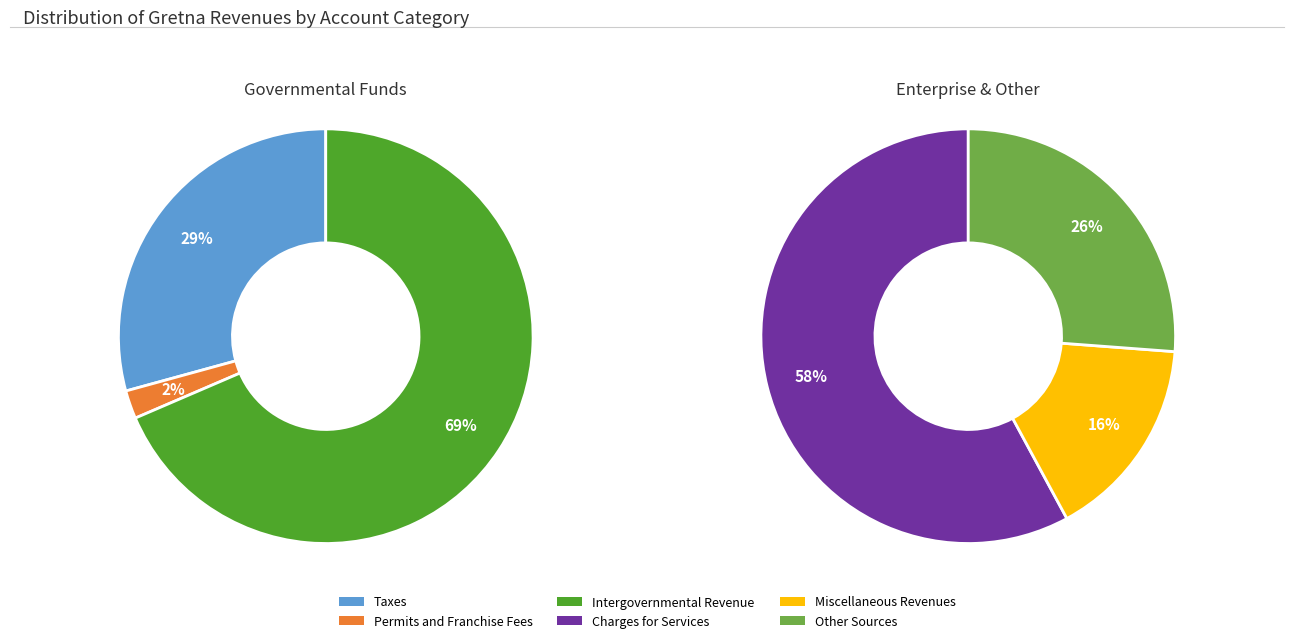

Is Permits and Franchise Fees the majority of the pie?

No